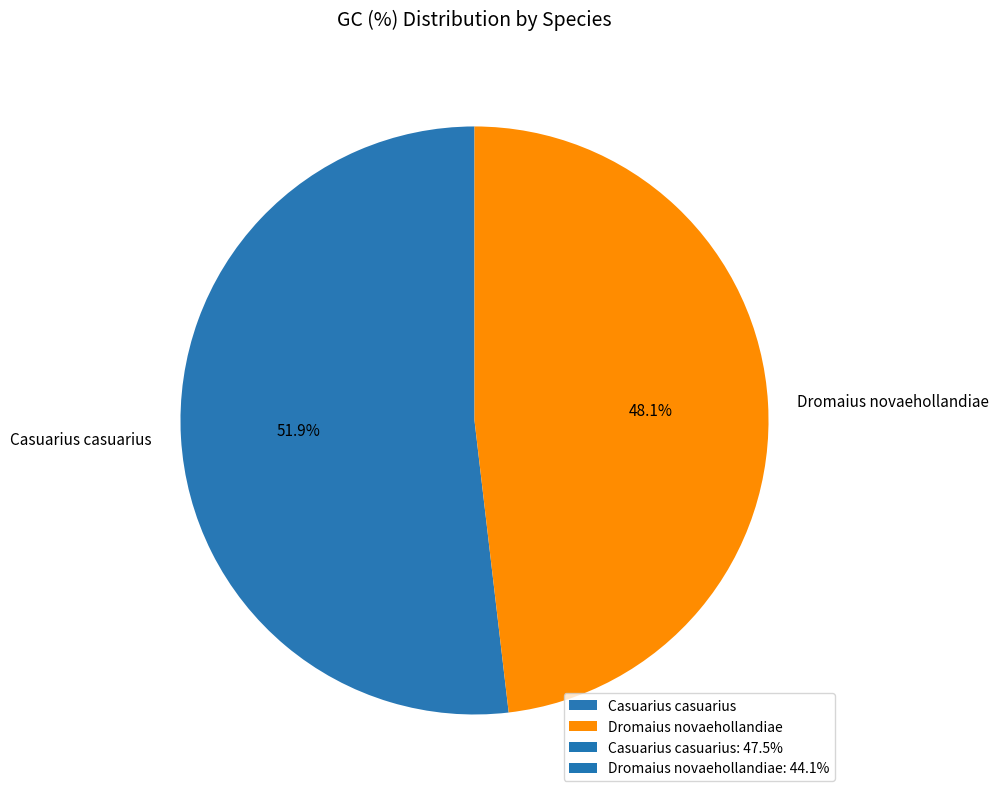

Is Dromaius novaehollandiae the majority of the pie?

No